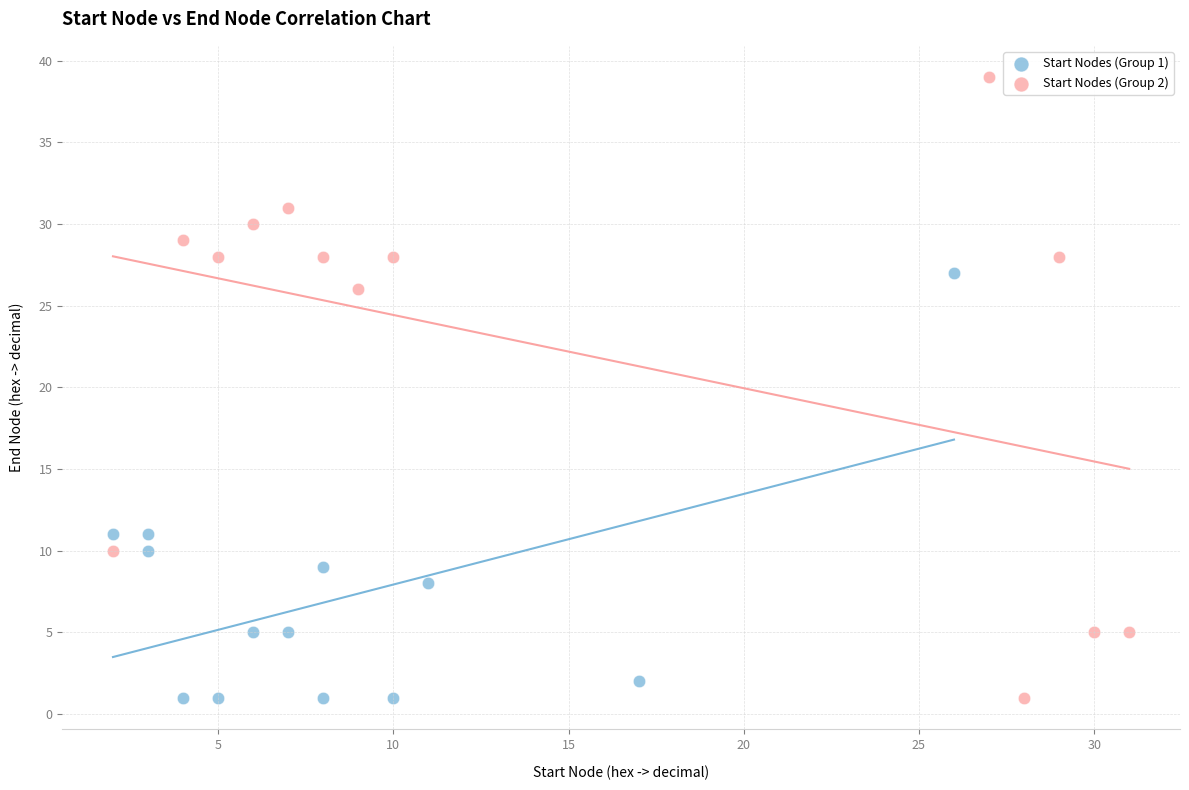

What are all the series names shown in the legend?

Start Nodes (Group 1), Start Nodes (Group 2)